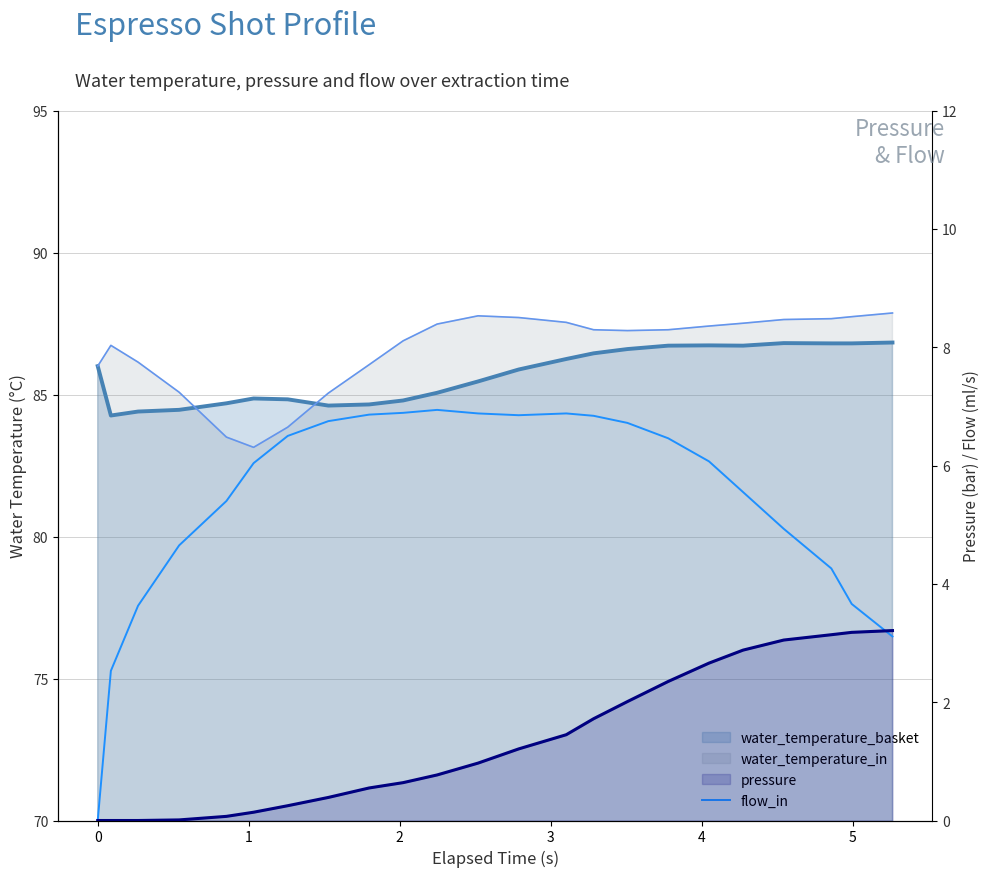

How many data points are above 6?

13